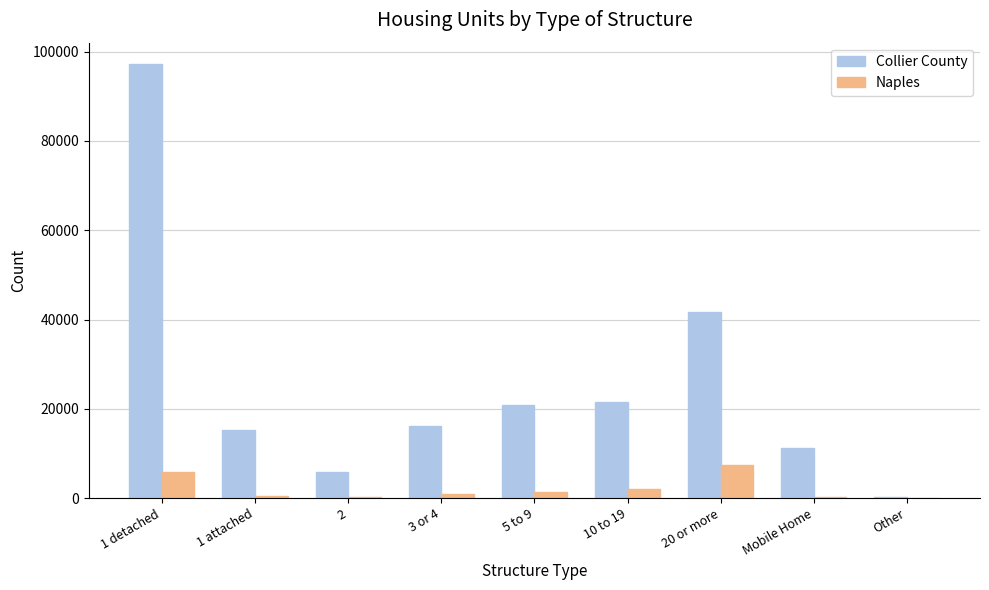

The value of Collier County at 1 detached is 97169. True or false?

True